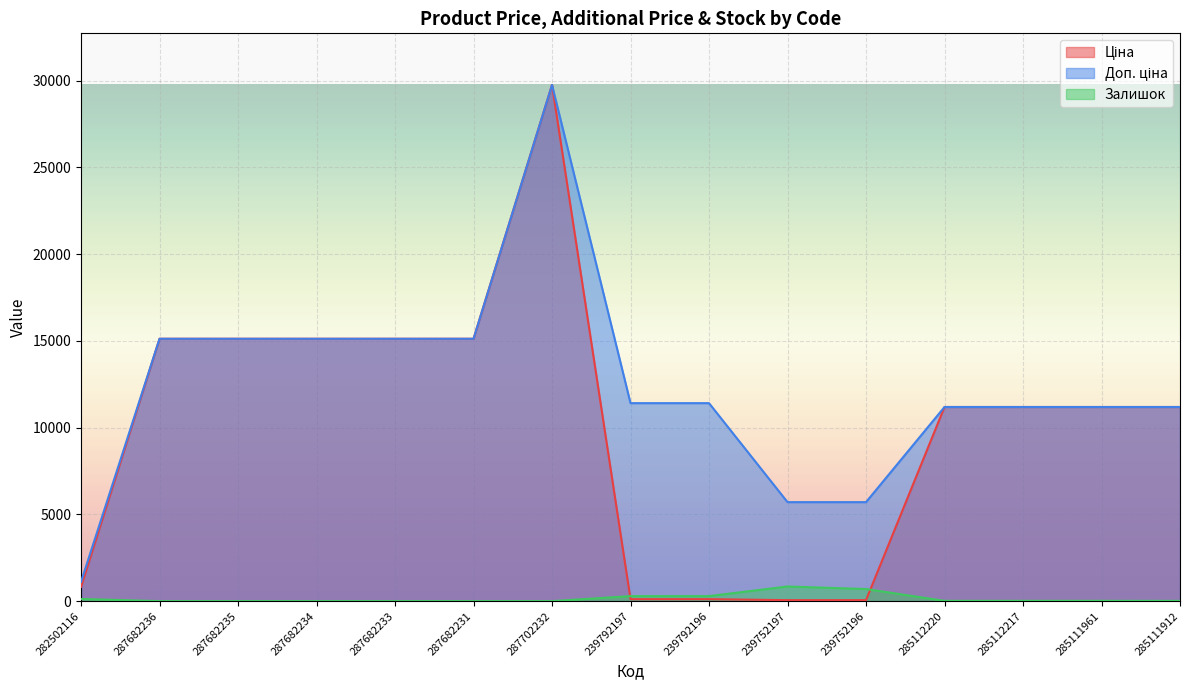

At which category does Ціна reach its first local peak?

287702232